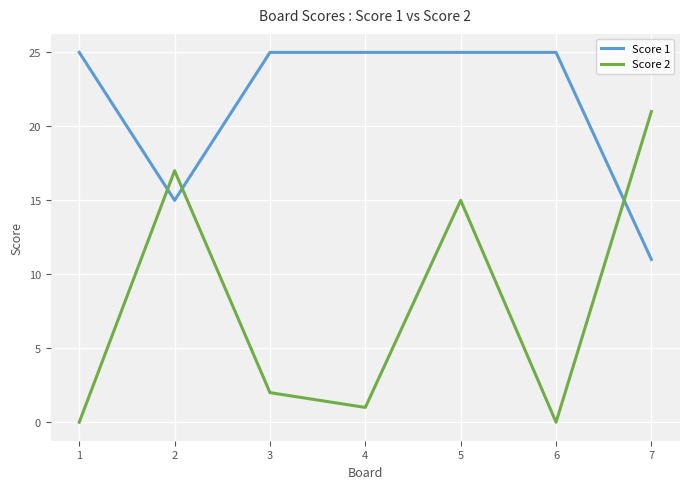

Is it true that Score 2 equals 4 at 5?

False